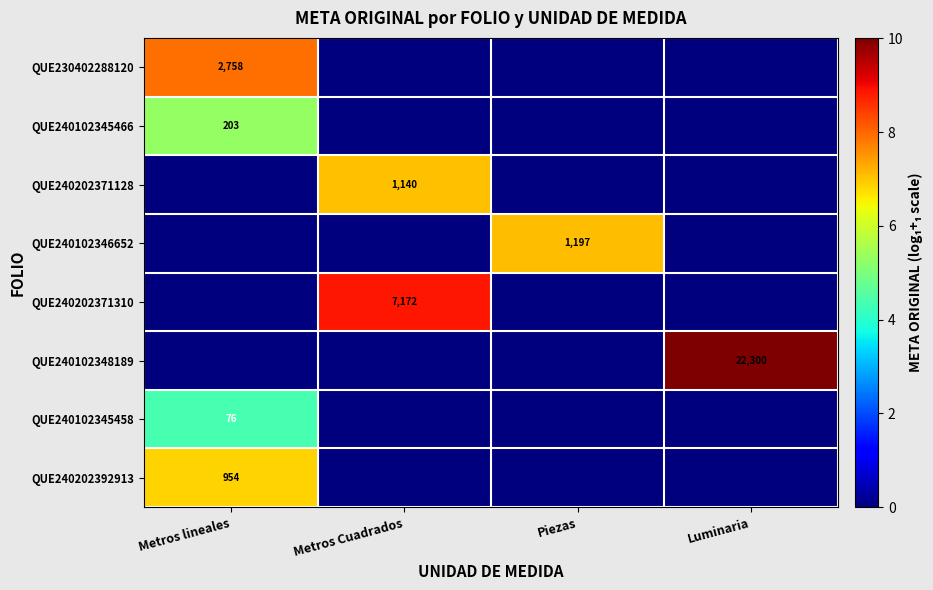

Which label corresponds to the largest value in the chart?

Luminaria